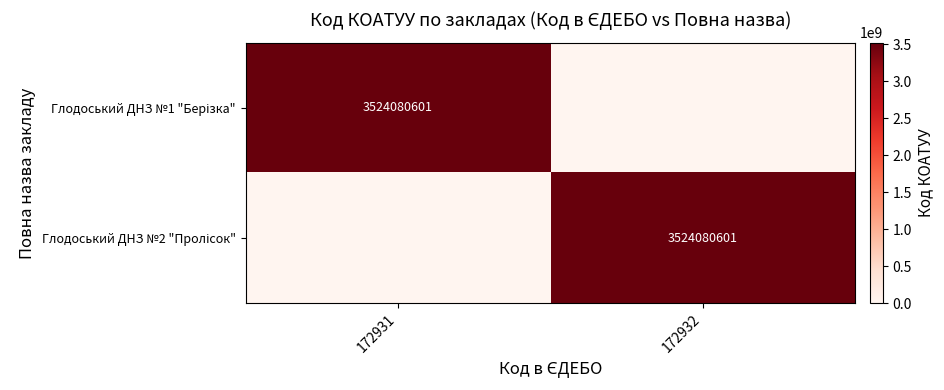

Which series has the widest spread of values?

Глодоський ДНЗ №1 "Берізка"